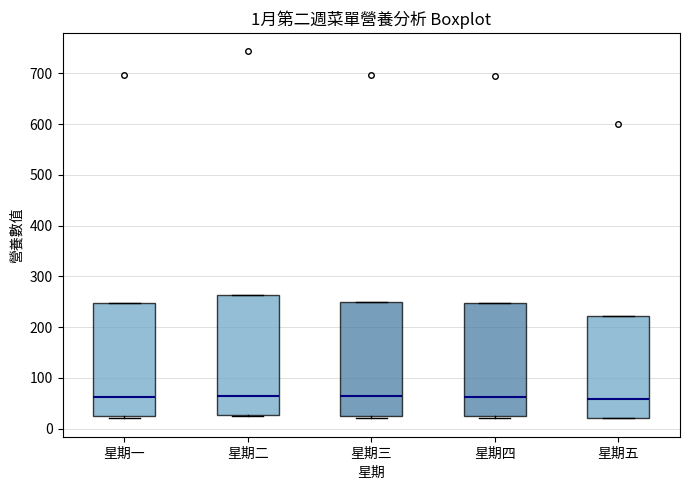

Which box is the tallest, from its lower edge to its upper edge?

星期二